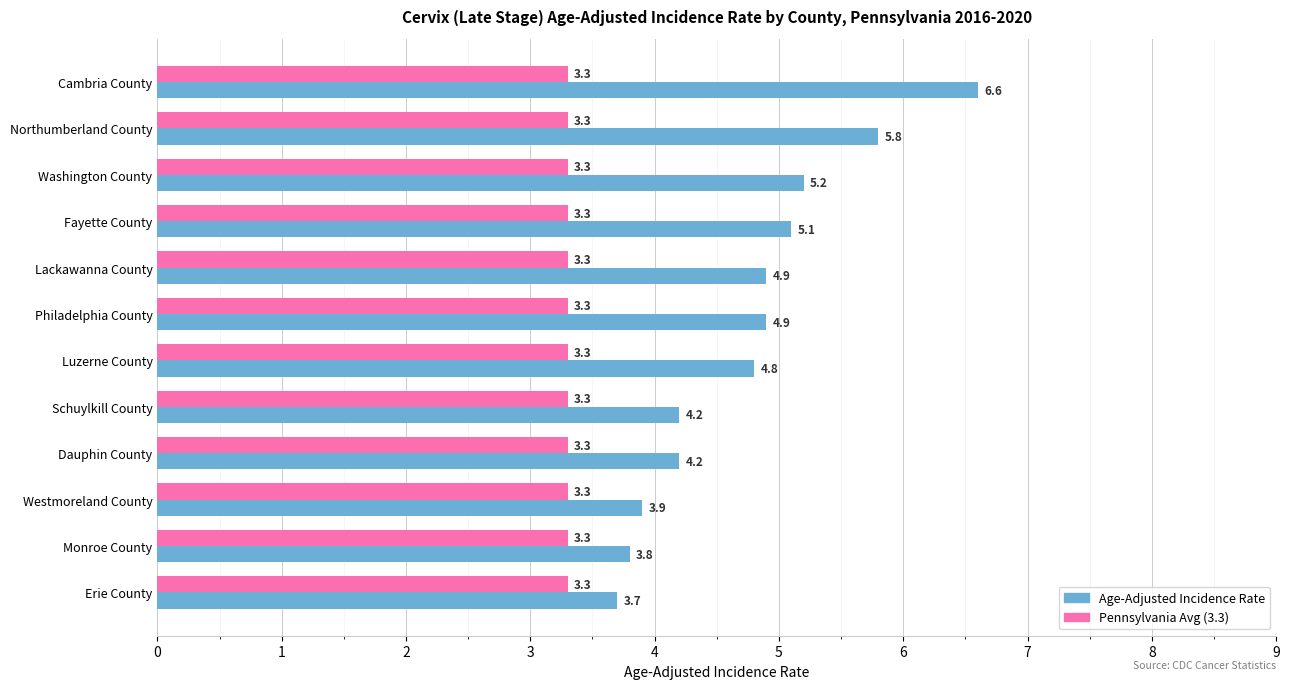

Which series has the largest total across all categories?

Age-Adjusted Incidence Rate